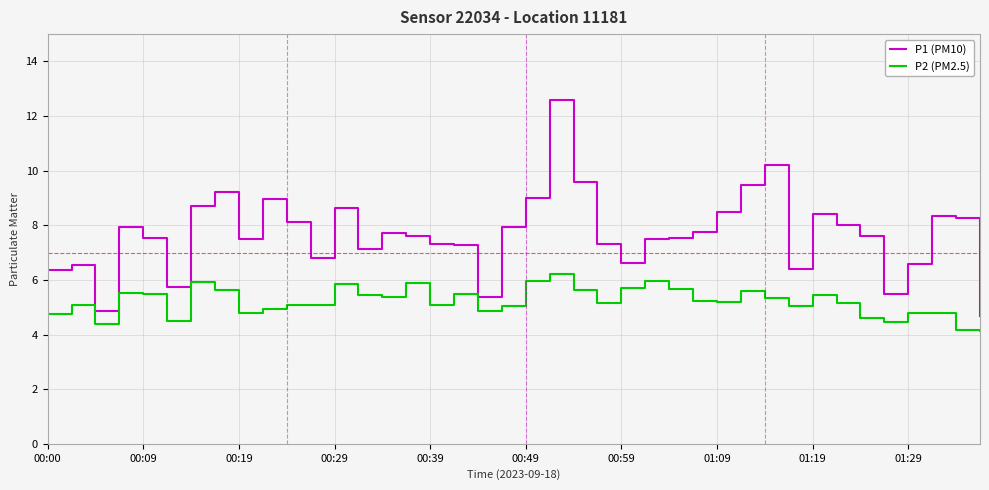

Rank the series by their average value, from highest to lowest.

P1 (PM10), P2 (PM2.5)